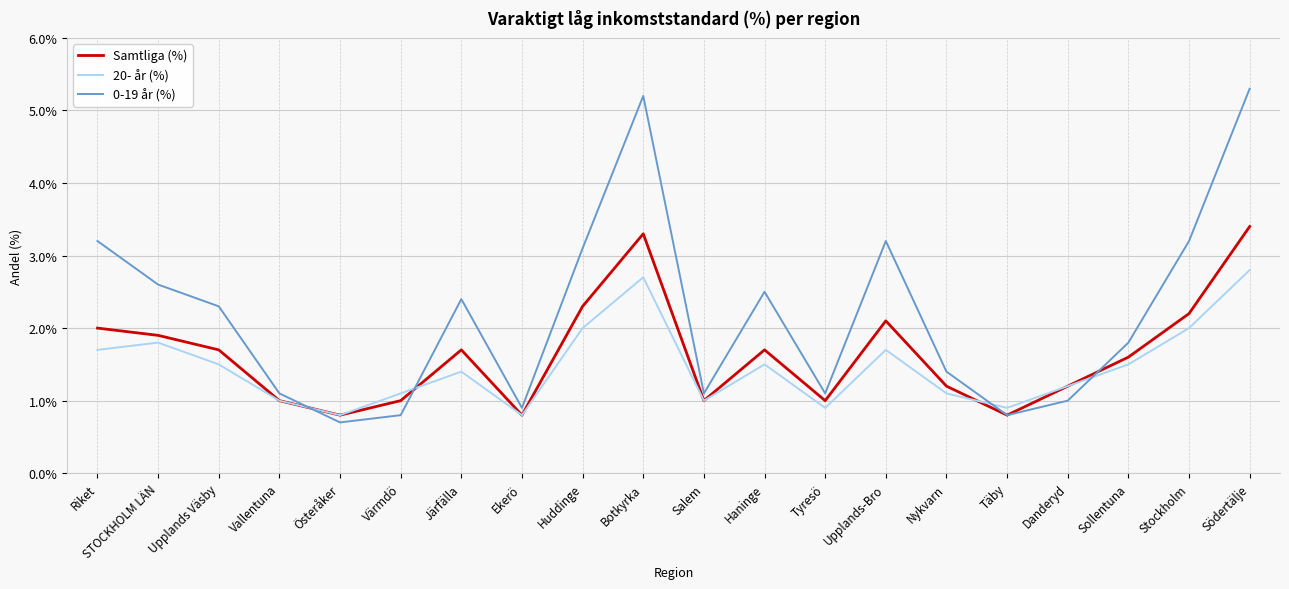

List the series in order of their overall mean, lowest first.

20- år (%), Samtliga (%), 0-19 år (%)